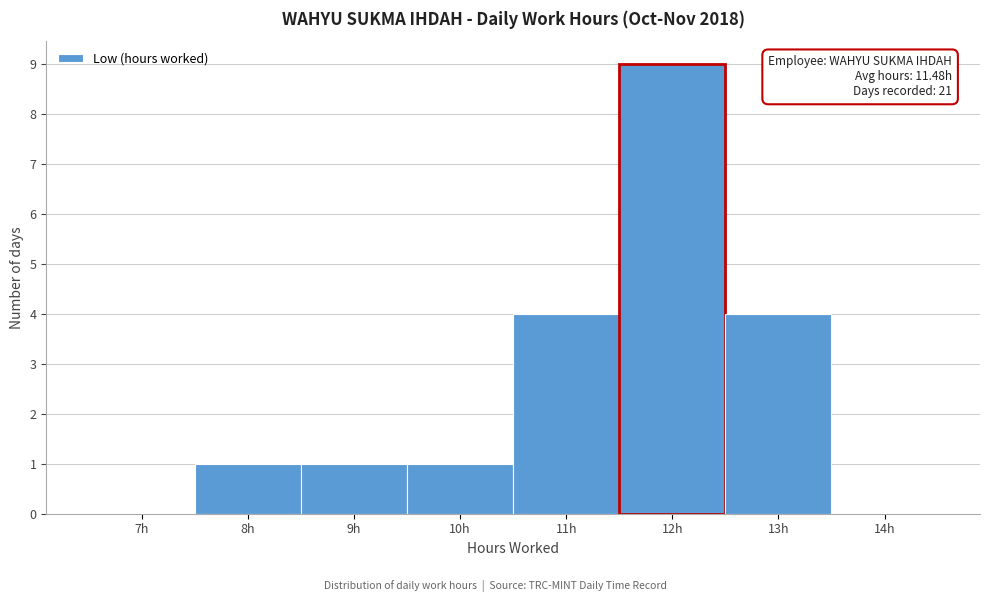

Reading right to left, list all the values displayed in this chart.

14h=0	13h=4	12h=9	11h=4	10h=1	9h=1	8h=1	7h=0